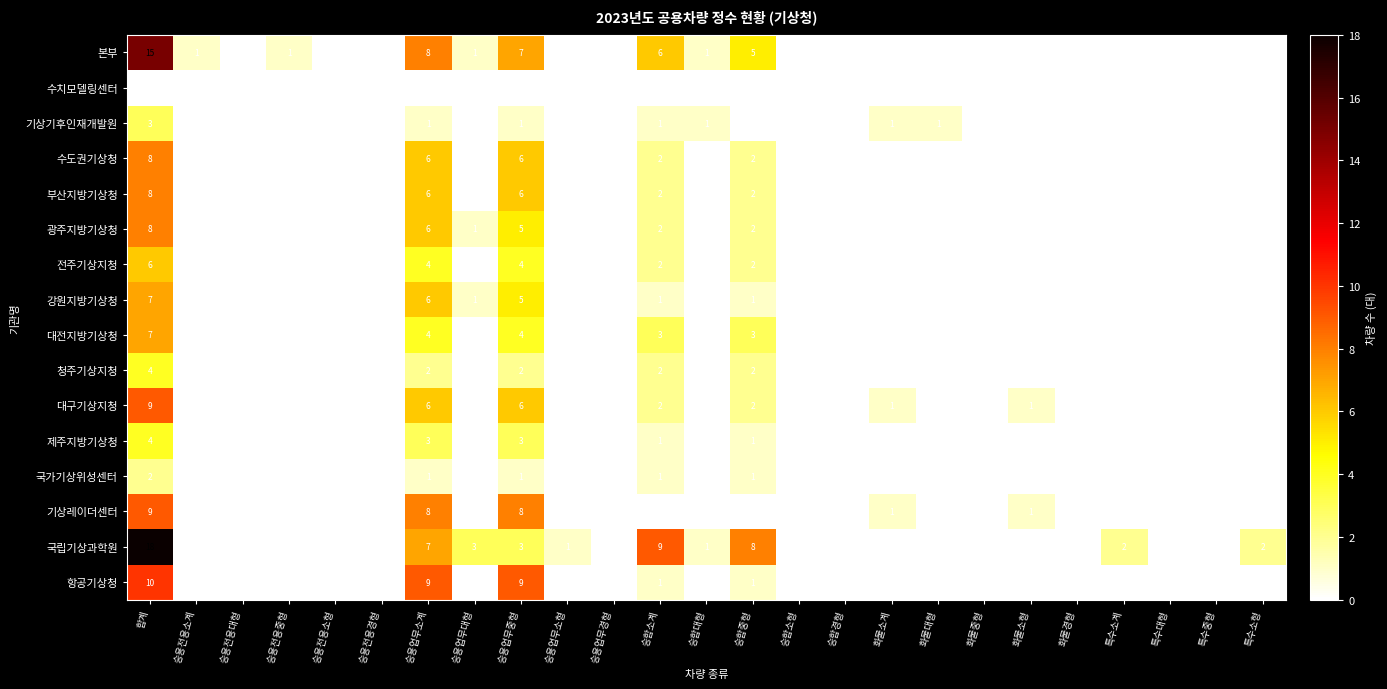

The 대전지방기상청 series shows 3 at 승합중형. True or false?

True